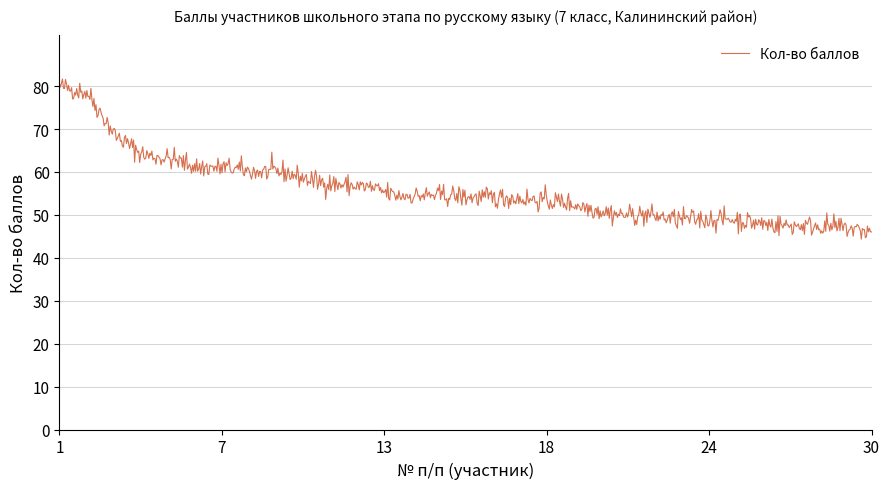

What is the smallest value displayed?

44.4